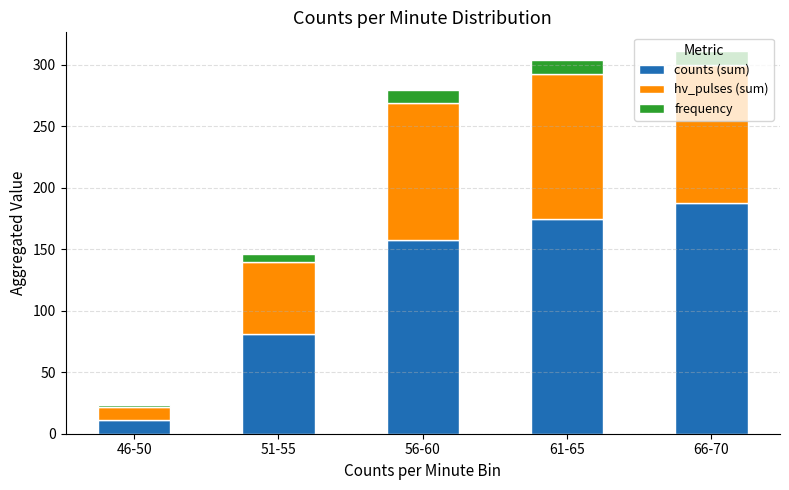

Rank the categories by counts (sum) value from lowest to highest.

46-50, 51-55, 56-60, 61-65, 66-70